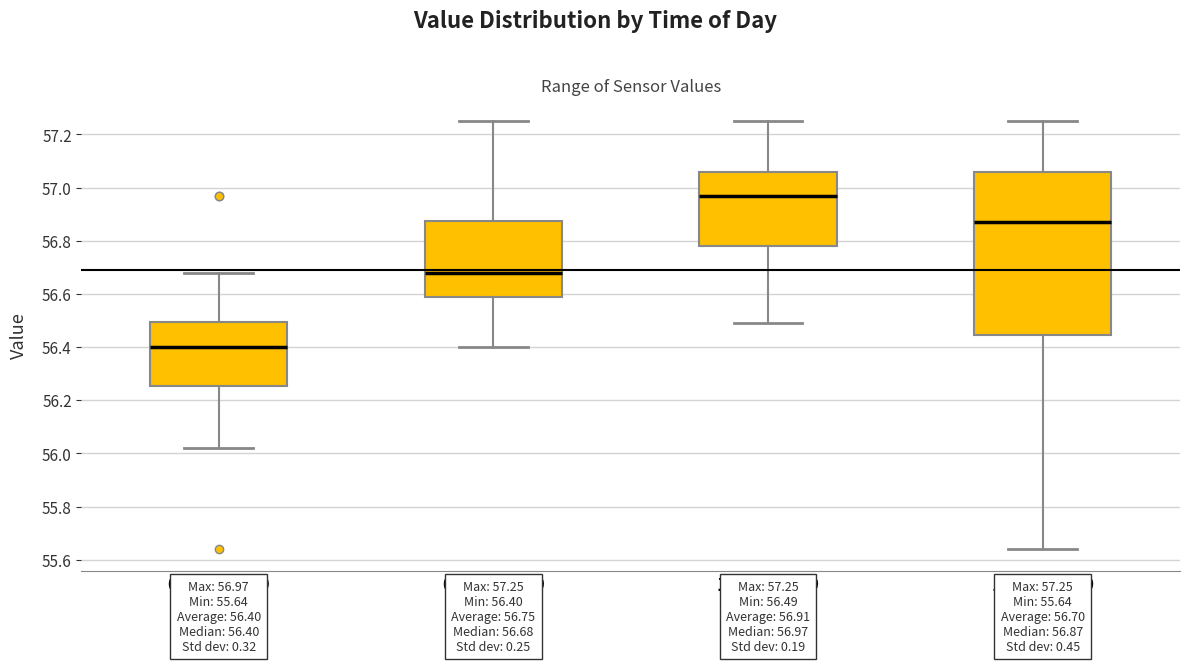

Which box's median line is the lowest?

00:00-05:59